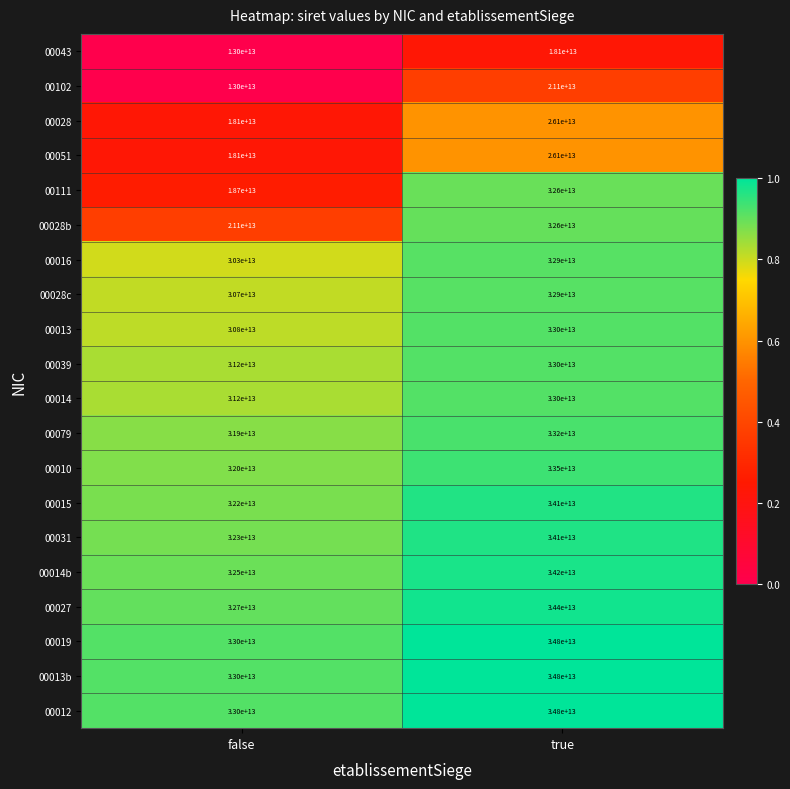

Where is 00111 nearest to the value 25650000000000?

false